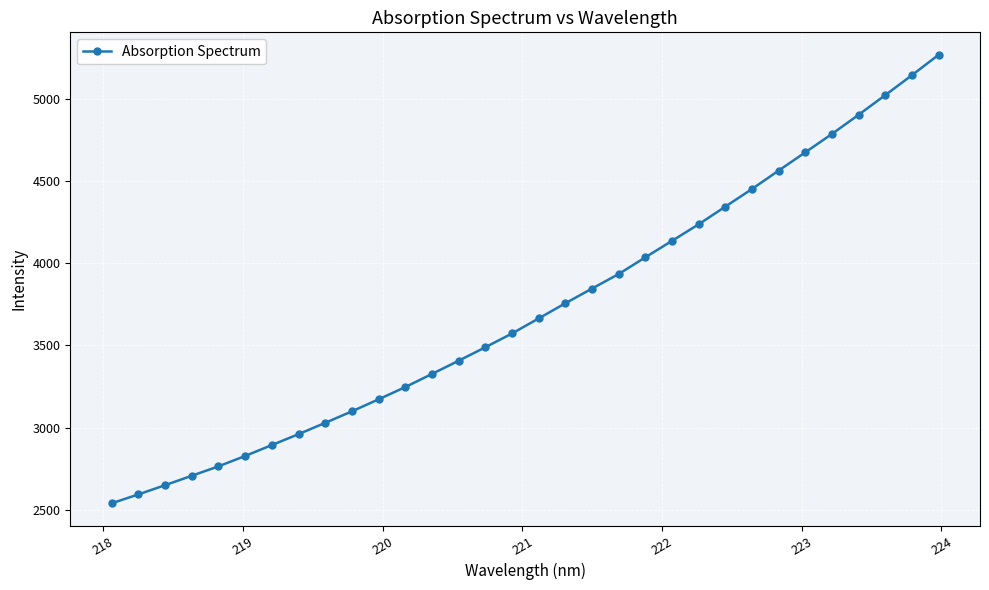

How many data points are less than 3664?

16